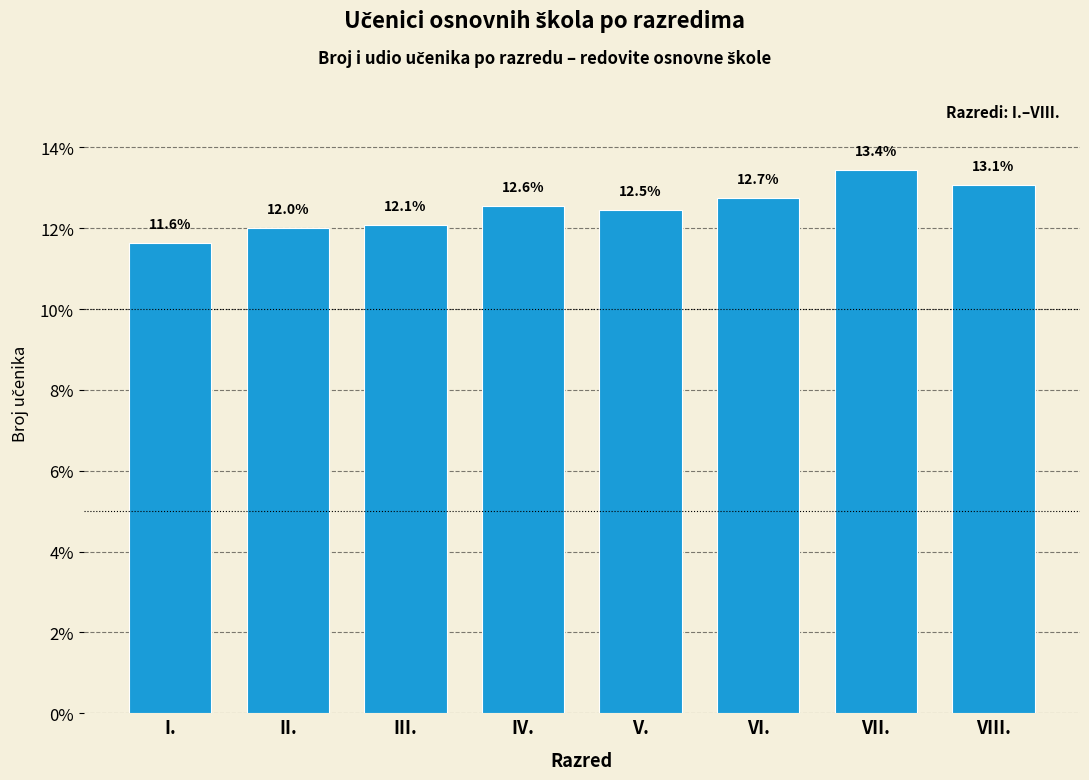

Reading left to right, what are all the values shown in this chart?

11.6	12.0	12.1	12.6	12.5	12.7	13.4	13.1